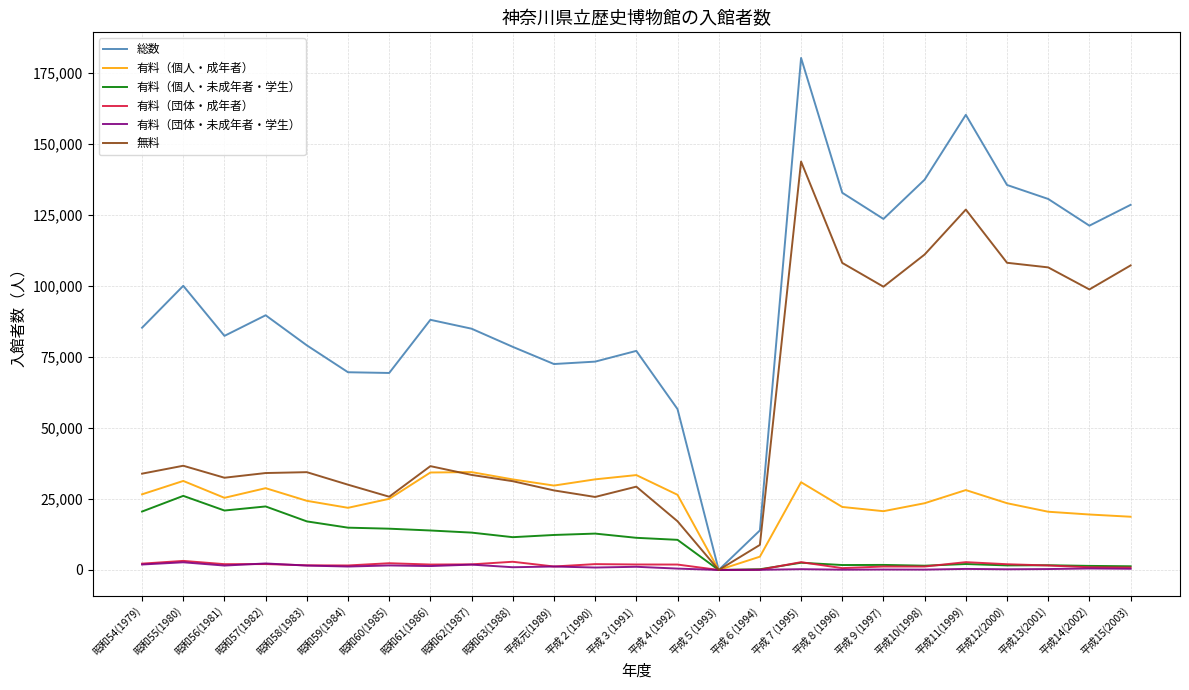

Which series has the largest total across all categories?

総数